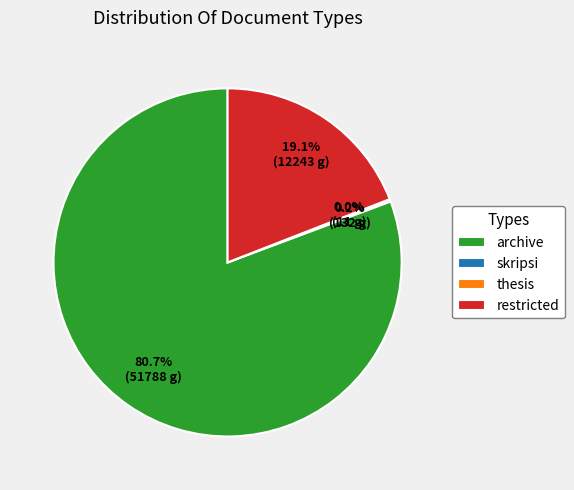

To the nearest percent, what is the average slice percentage?

25%